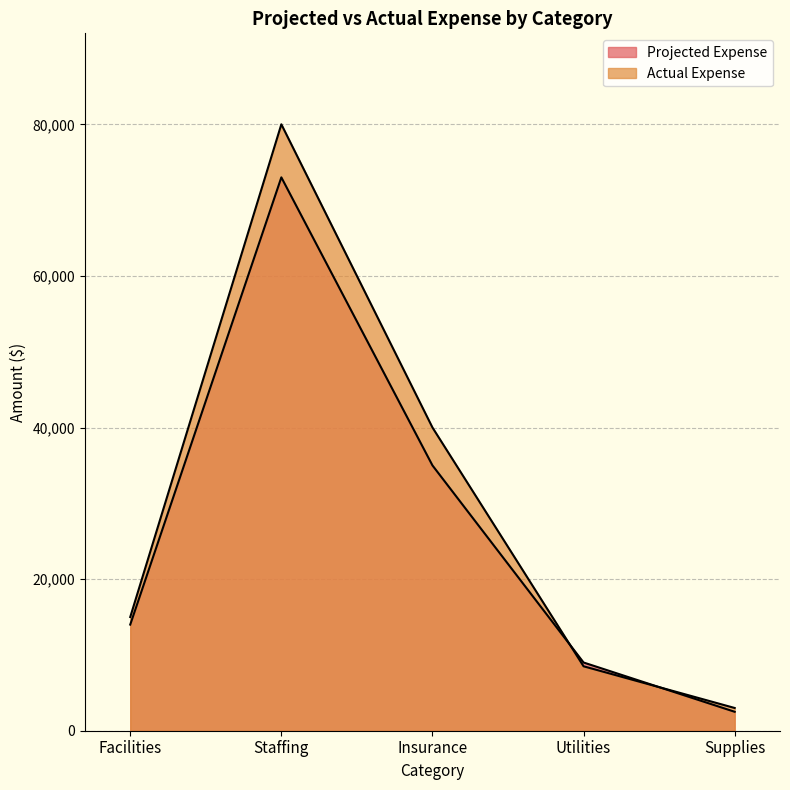

How many series are shown in this chart?

2